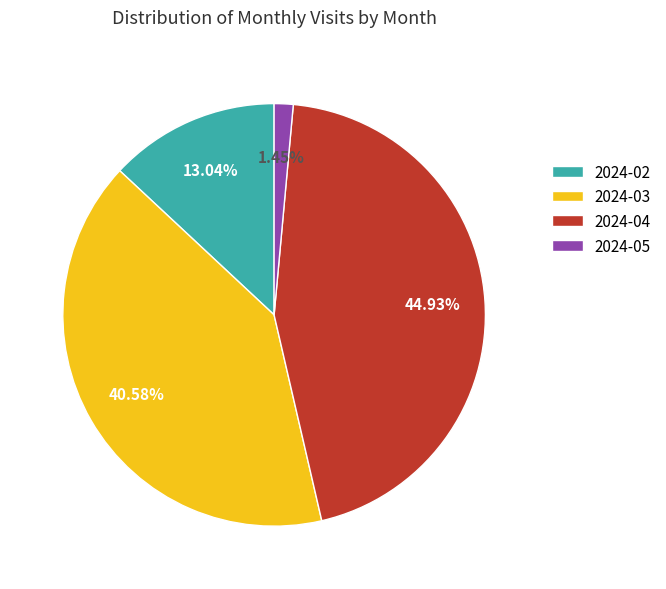

To the nearest percent, what is the difference between the 2024-04 and 2024-02 slice percentages?

32%